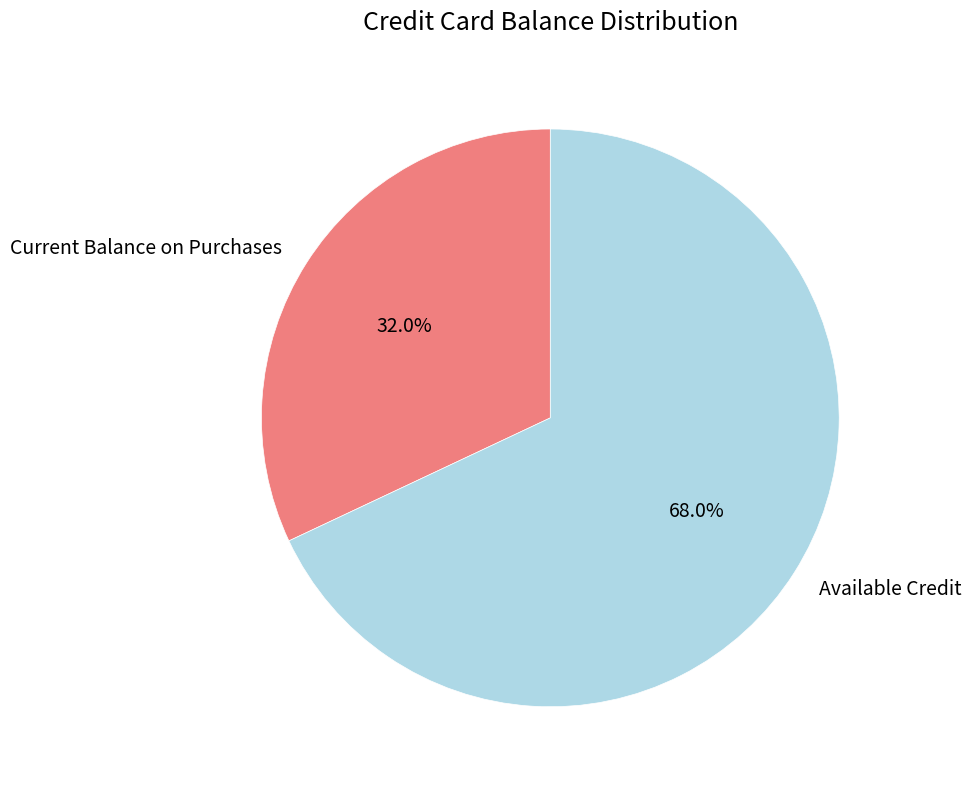

Between Available Credit and Current Balance on Purchases, which is larger?

Available Credit